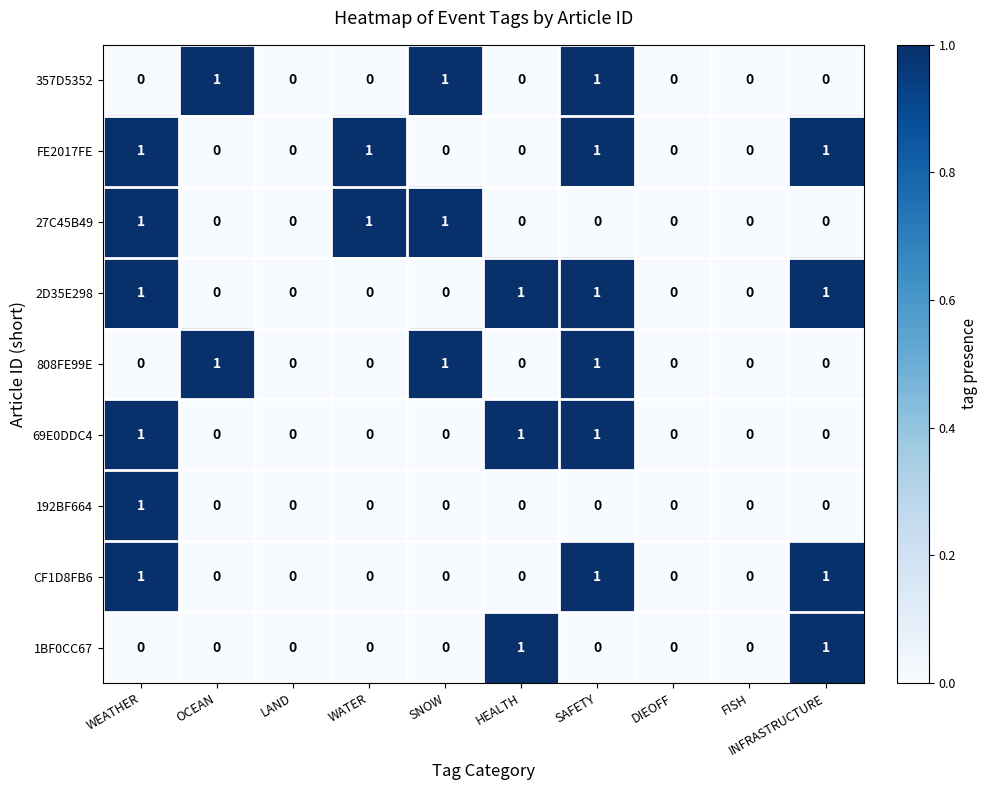

What is the sum of all 357D5352 values?

3